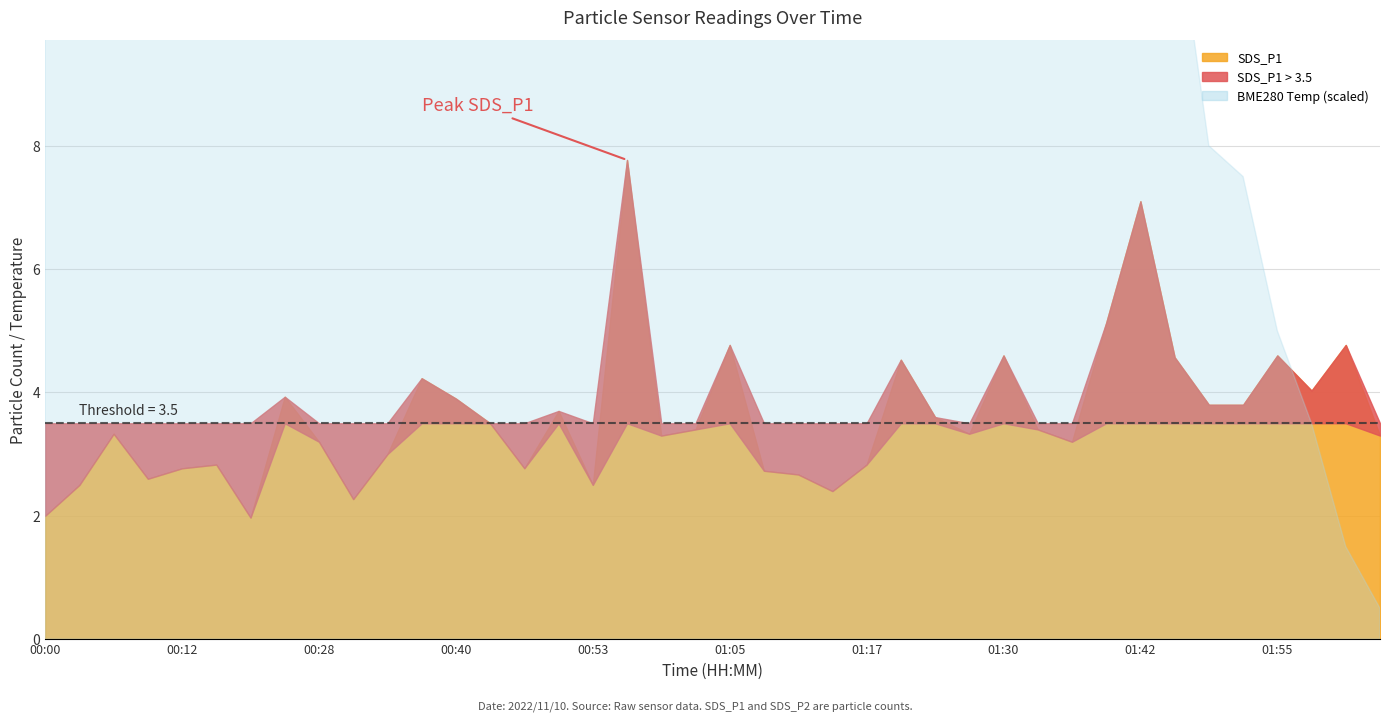

What is the label of the 19th point from the left?

00:59